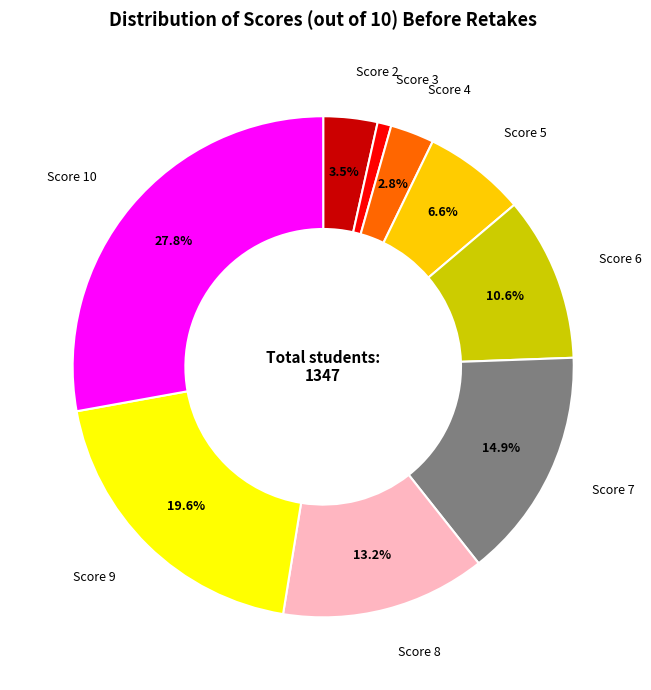

Is there a majority slice in this chart?

No